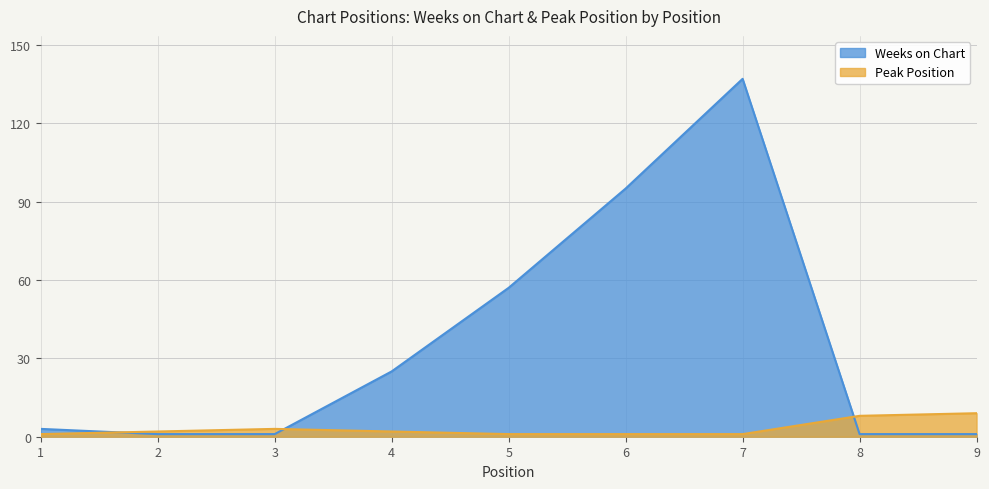

What is the difference between the second highest and second lowest values in the Peak Position series?

7